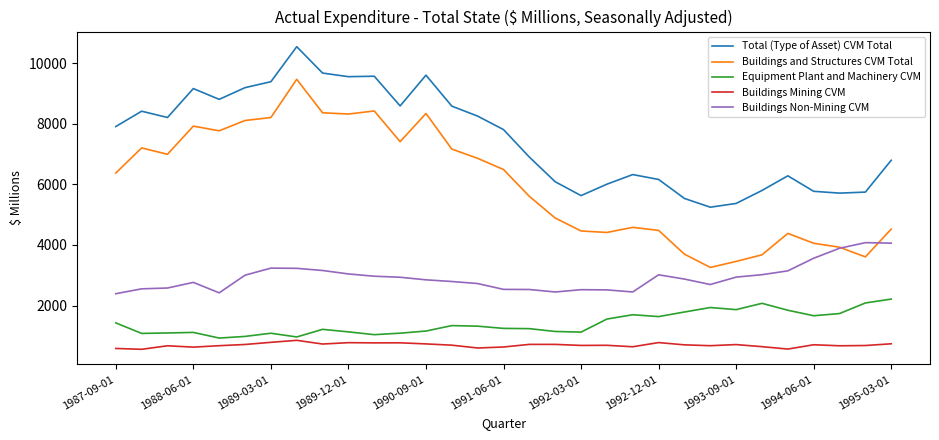

At how many categories does at least one series exceed 10199?

1